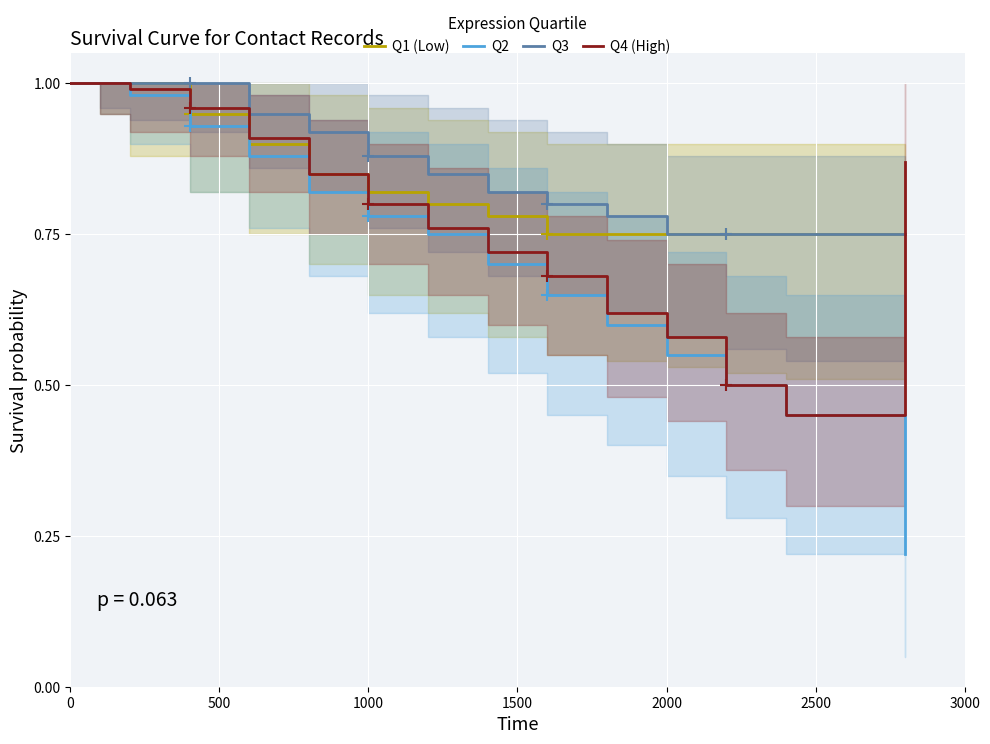

Rank the series by their average value, from highest to lowest.

Q3, Q1 (Low), Q4 (High), Q2